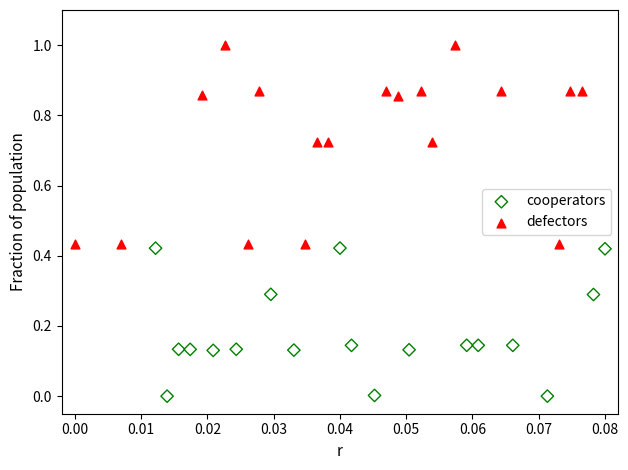

Which series has the widest spread of Y values?

defectors